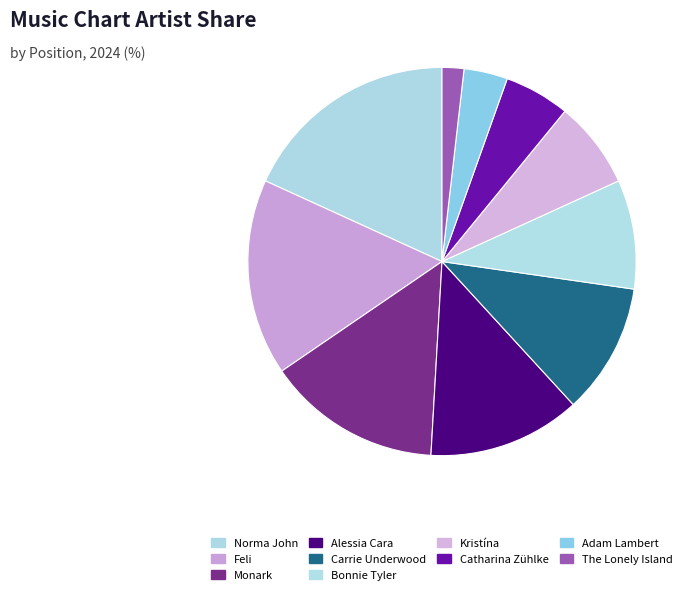

Is Feli the majority of the pie?

No